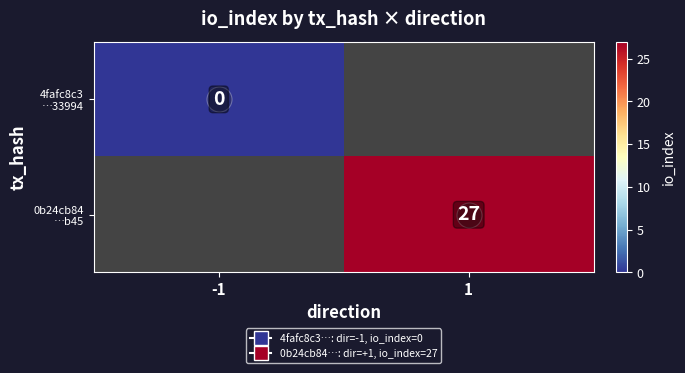

Rank the categories by 4fafc8c3 …33994 value from highest to lowest.

-1, 1